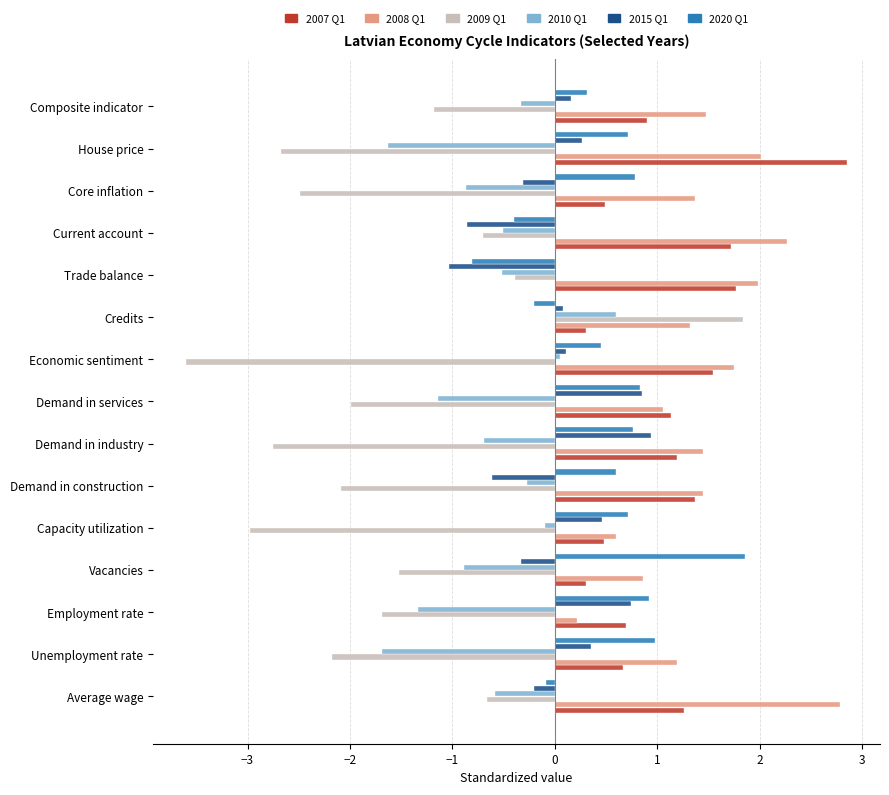

How many categories are shown in the chart?

15